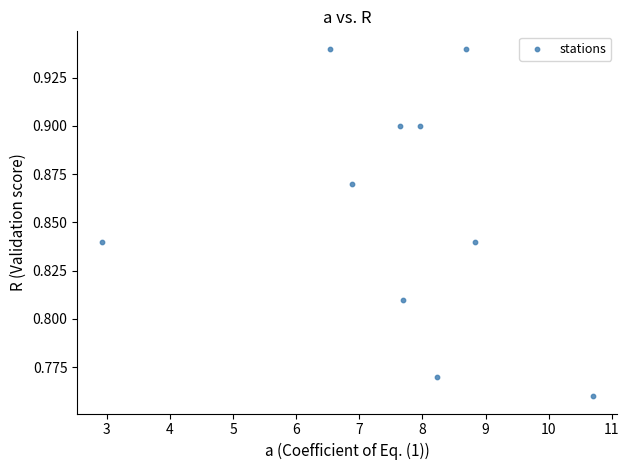

What is the range of X values (max minus min)?

7.8